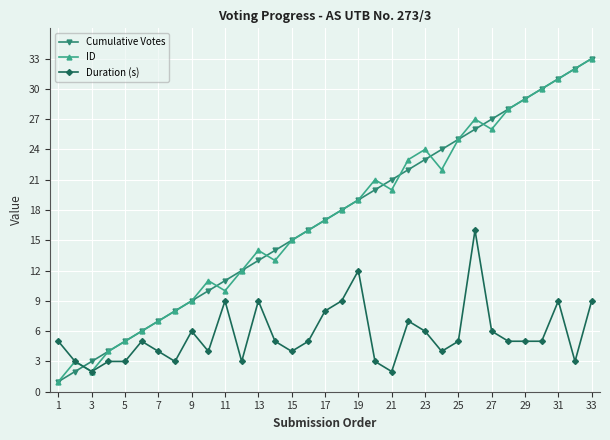

How many interior local valleys does the ID series have?

6